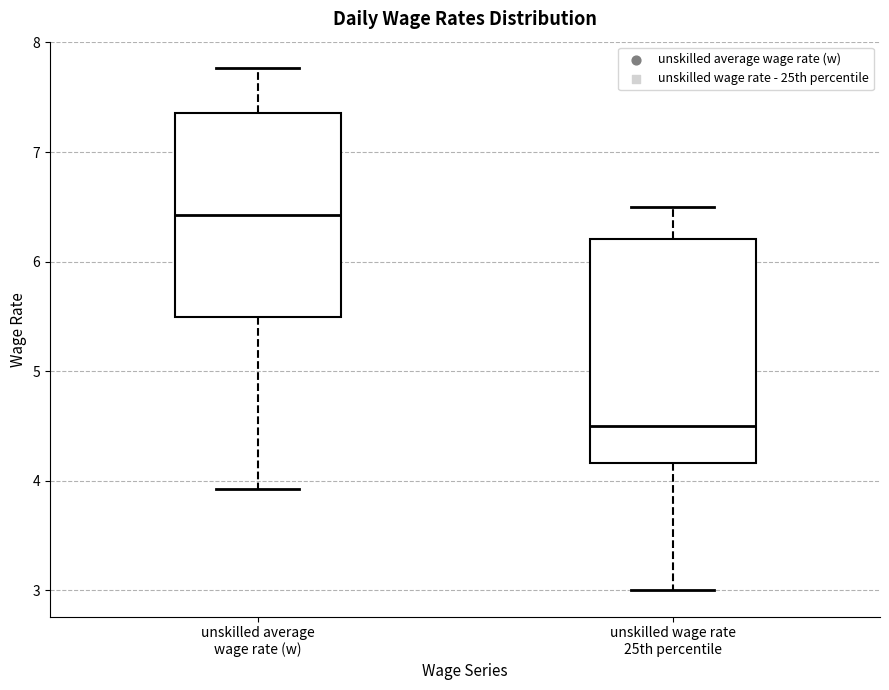

Reading left to right, read every box against the y-axis: the position of its median line, the range the box covers, and the ends of its whiskers. The values are not printed on the chart, so give them approximately, as read against the axis.

unskilled average wage rate (w): median 6.4, box 5.5 to 7.4, whiskers 3.9 to 7.8
unskilled wage rate 25th percentile: median 4.5, box 4.2 to 6.2, whiskers 3.0 to 6.5